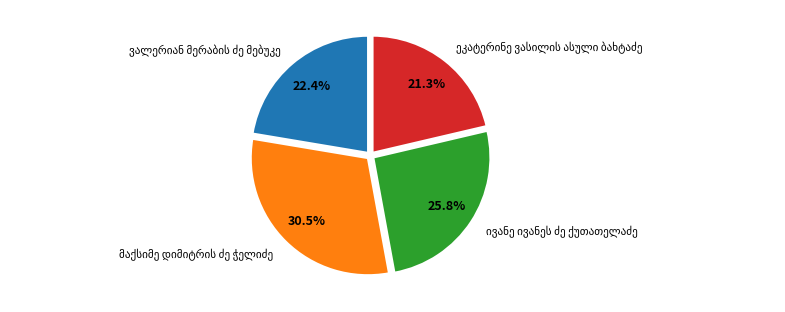

Is there any slice that represents more than half of the pie?

No